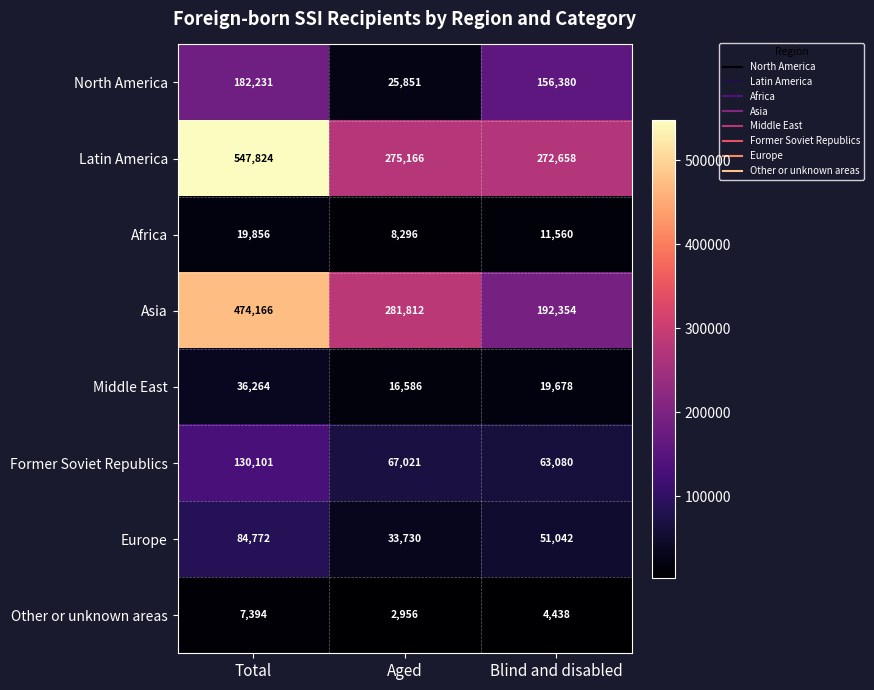

Which label corresponds to the smallest value in the chart?

Aged